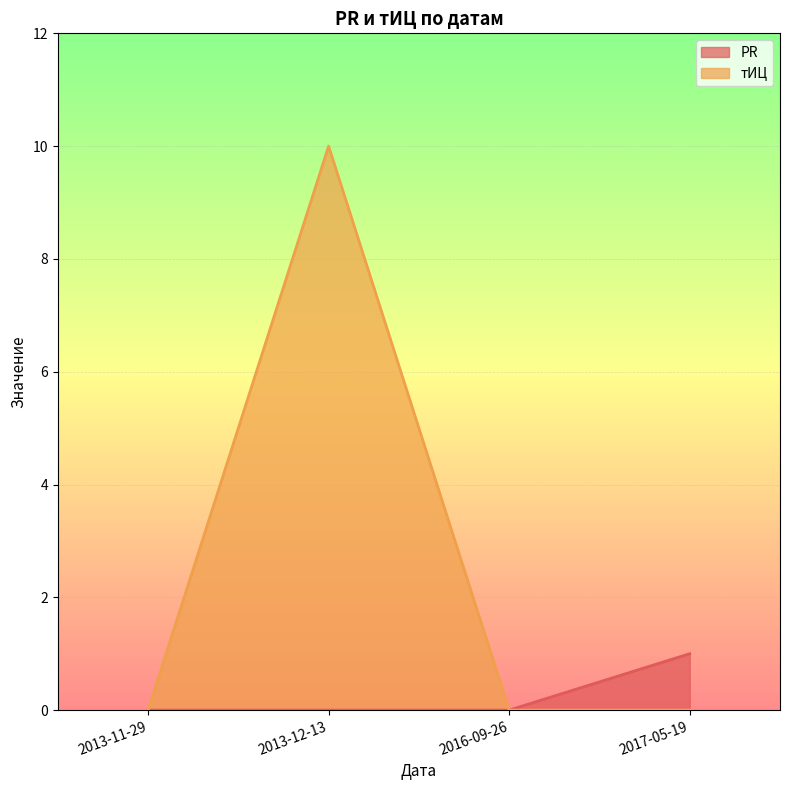

Which series has the largest range (max minus min)?

тИЦ